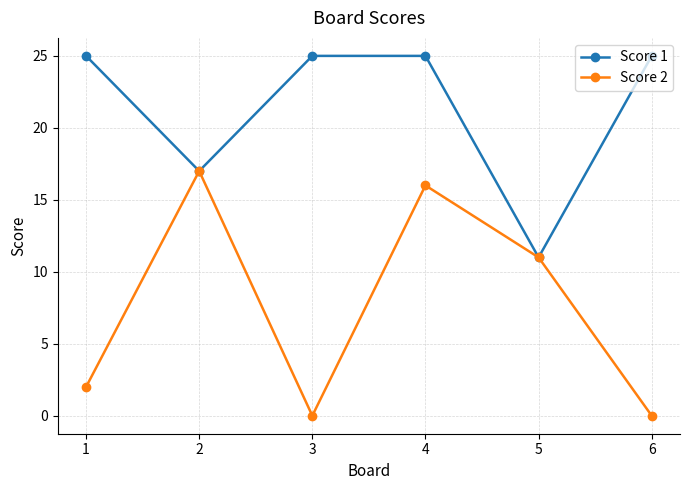

Rank the series by their average value, from highest to lowest.

Score 1, Score 2